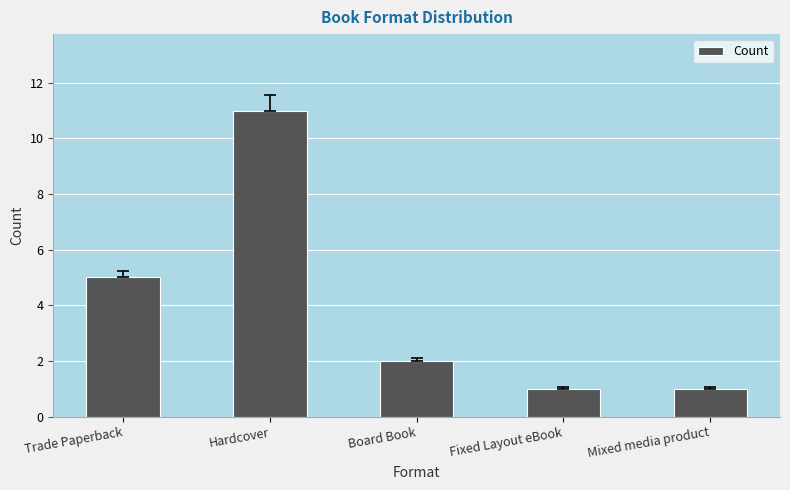

What is the label of the 4th bar from the left?

Fixed Layout eBook